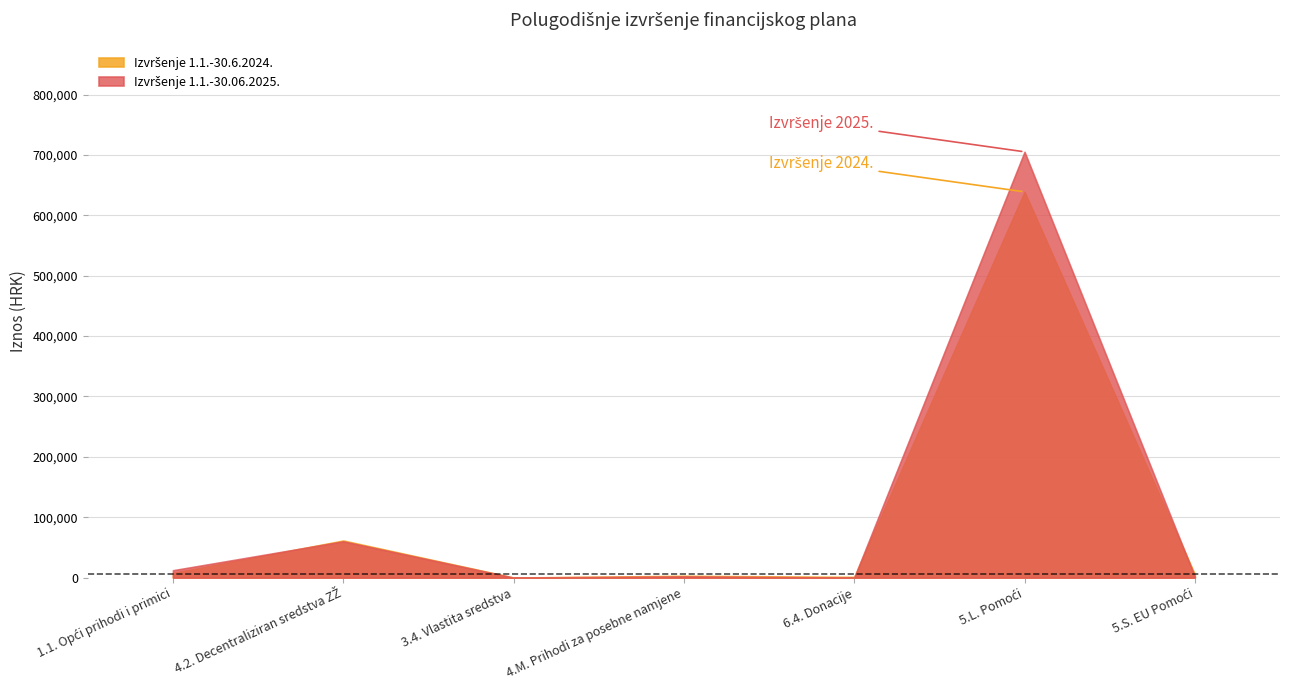

How many lines are shown in the chart?

2